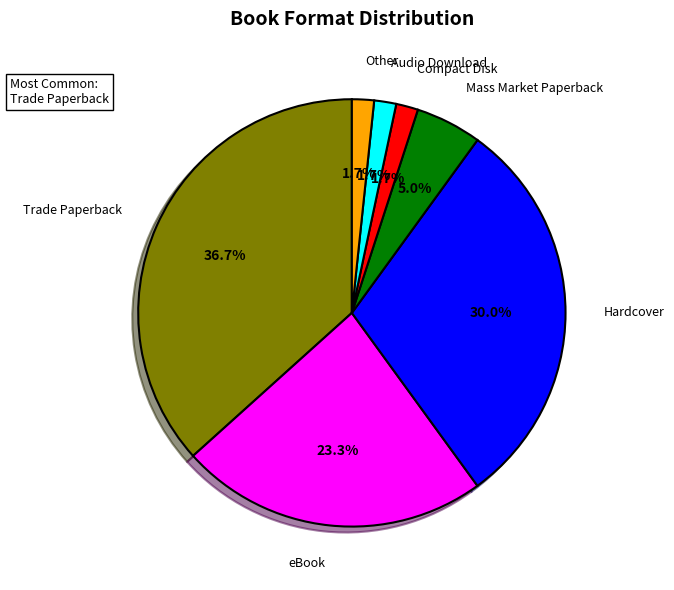

Combined, do Compact Disk and Mass Market Paperback account for over 50%?

No